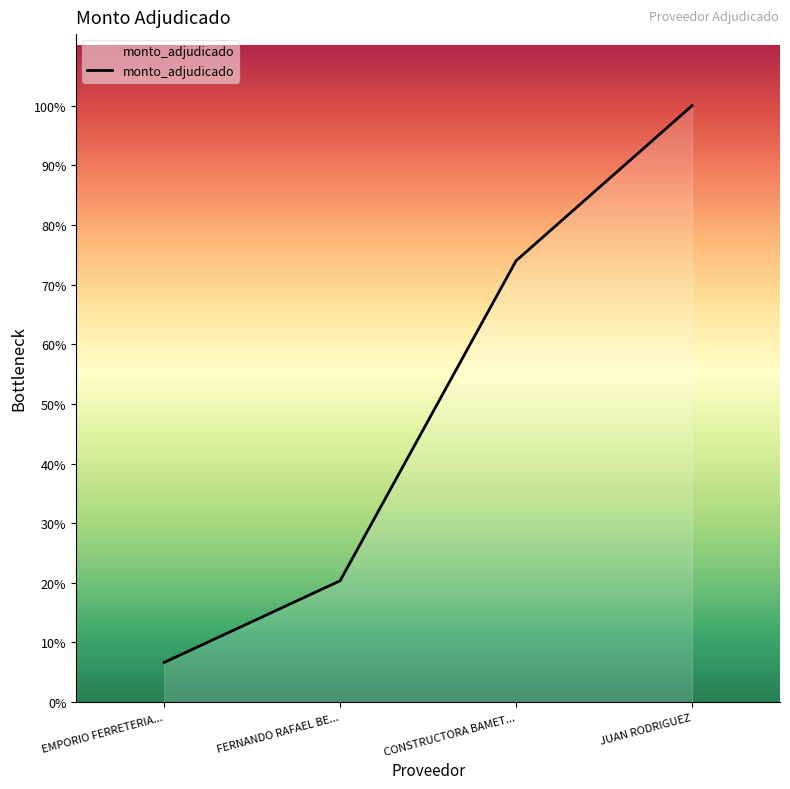

How many data points are less than 35553180?

2